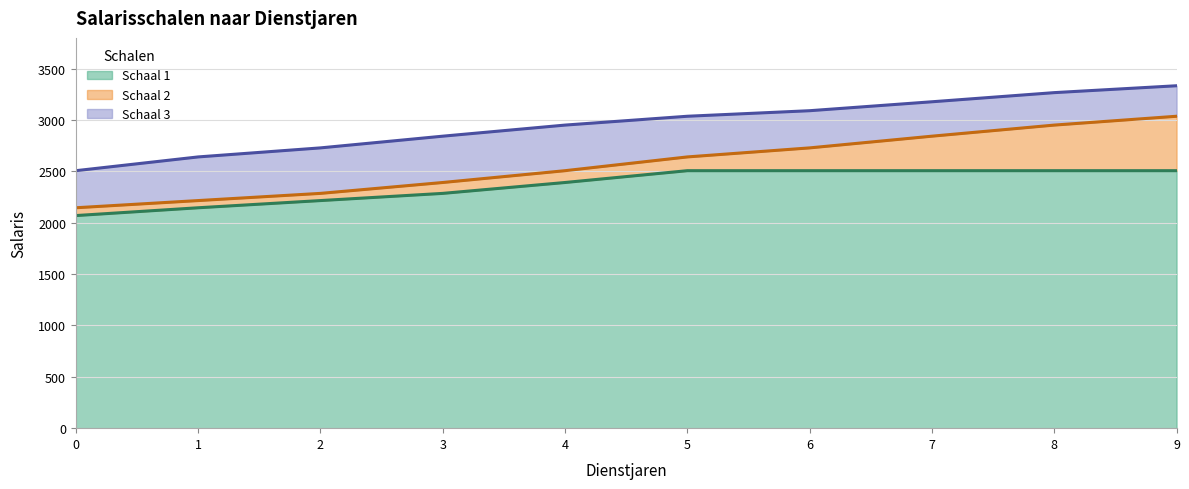

At 2, list the series in order from largest to smallest.

Schaal 3, Schaal 2, Schaal 1